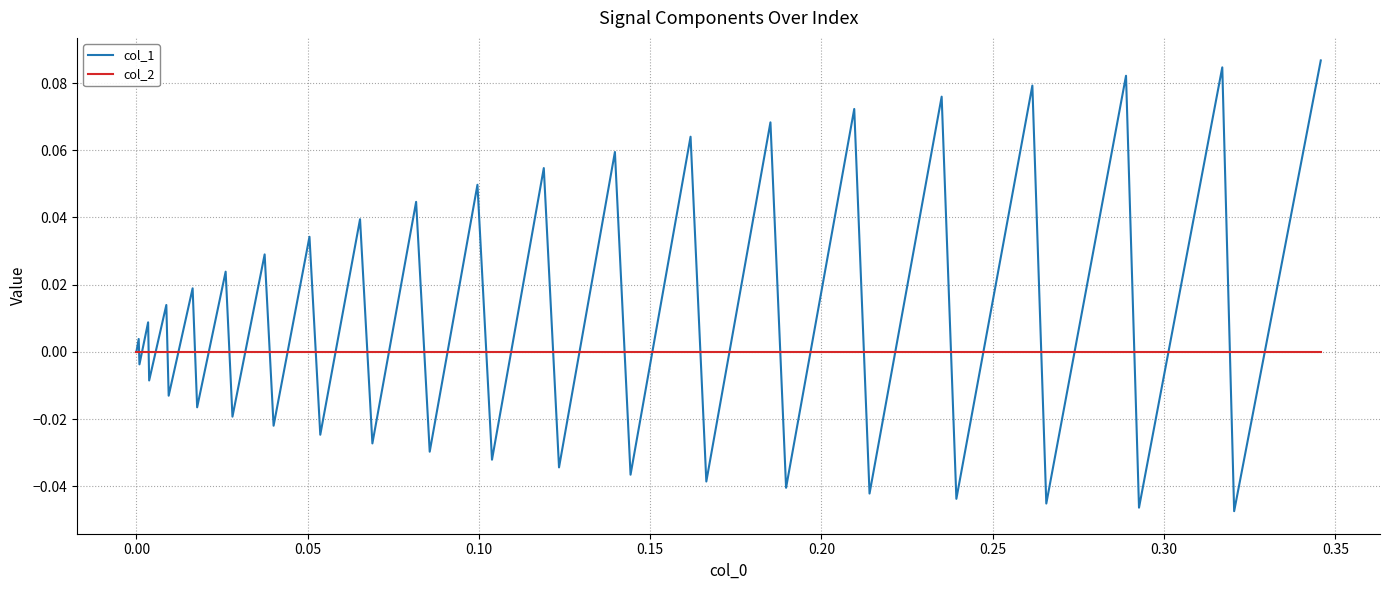

Which series has the largest range (max minus min)?

col_1